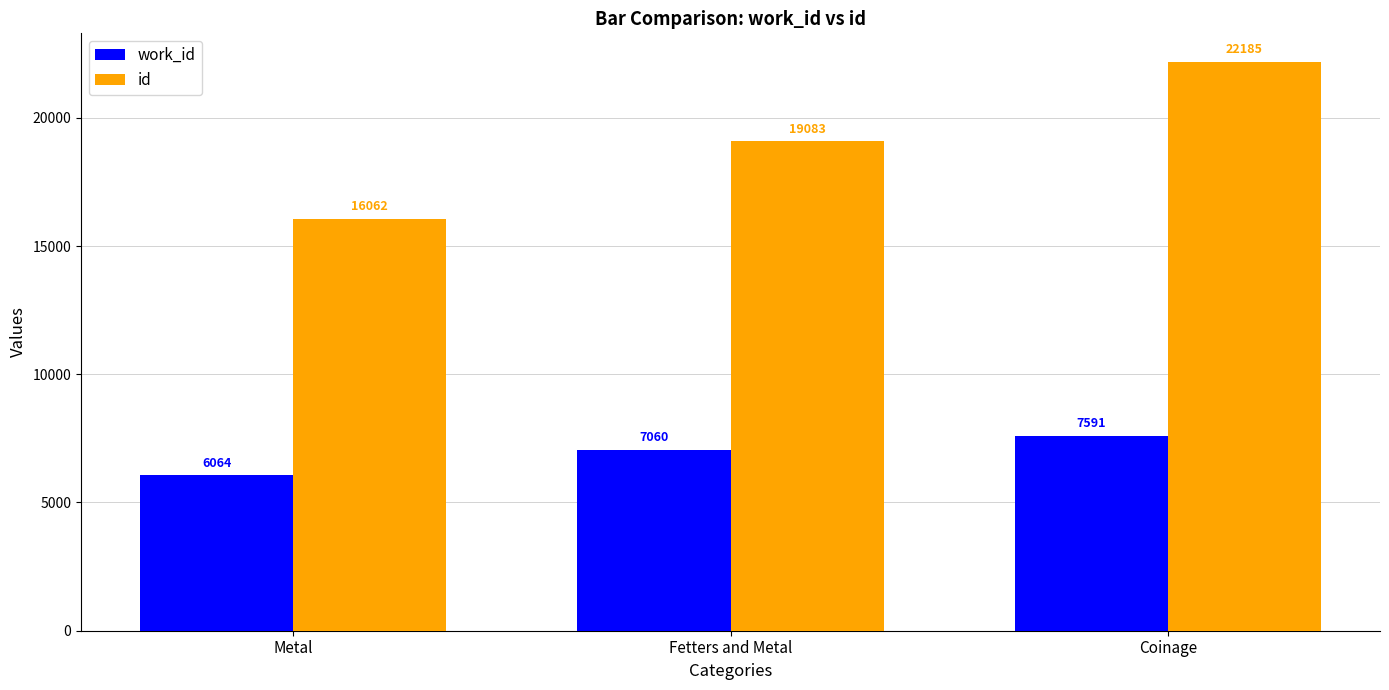

Which series has the widest spread of values?

id